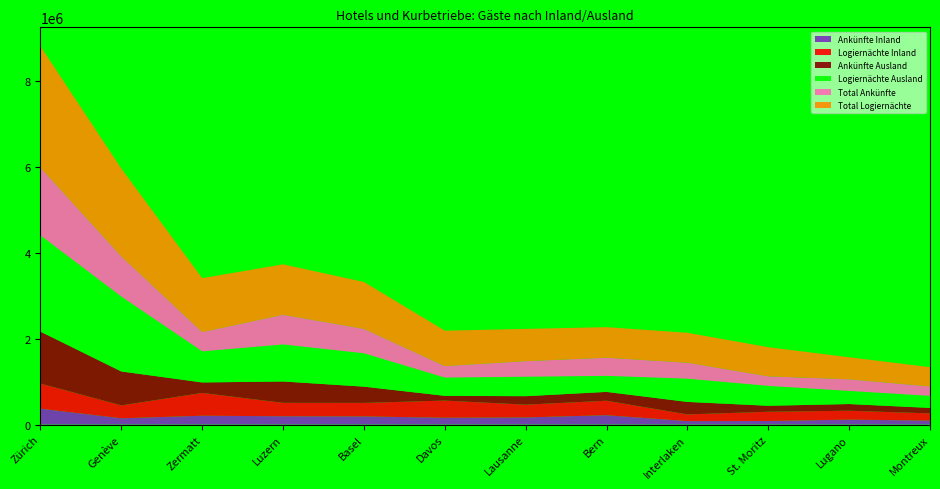

Reading left to right, transcribe all the data shown in this chart.

Ankünfte Inland: Zürich=369334	Genève=146294	Zermatt=205575	Luzern=193576	Basel=189859	Davos=158590	Lausanne=166116	Bern=217597	Interlaken=80500	St. Moritz=82866	Lugano=115030	Montreux=92586
Logiernächte Inland: Zürich=586288	Genève=300726	Zermatt=531822	Luzern=312698	Basel=315106	Davos=400794	Lausanne=297959	Bern=338210	Interlaken=156031	St. Moritz=215898	Lugano=207491	Montreux=168081
Ankünfte Ausland: Zürich=1210533	Genève=790901	Zermatt=244474	Luzern=498186	Basel=378805	Davos=110355	Lausanne=197561	Bern=205728	Interlaken=291619	St. Moritz=139619	Lugano=155946	Montreux=127346
Logiernächte Ausland: Zürich=2243715	Genève=1745709	Zermatt=724689	Luzern=862972	Basel=778467	Davos=424751	Lausanne=453370	Bern=373618	Interlaken=541553	St. Moritz=463162	Lugano=305790	Montreux=281125
Total Ankünfte: Zürich=1579867	Genève=937195	Zermatt=450049	Luzern=691762	Basel=568664	Davos=268945	Lausanne=363677	Bern=423325	Interlaken=372119	St. Moritz=222485	Lugano=270976	Montreux=219932
Total Logiernächte: Zürich=2830003	Genève=2046435	Zermatt=1256511	Luzern=1175670	Basel=1093573	Davos=825545	Lausanne=751329	Bern=711828	Interlaken=697584	St. Moritz=679060	Lugano=513281	Montreux=449206